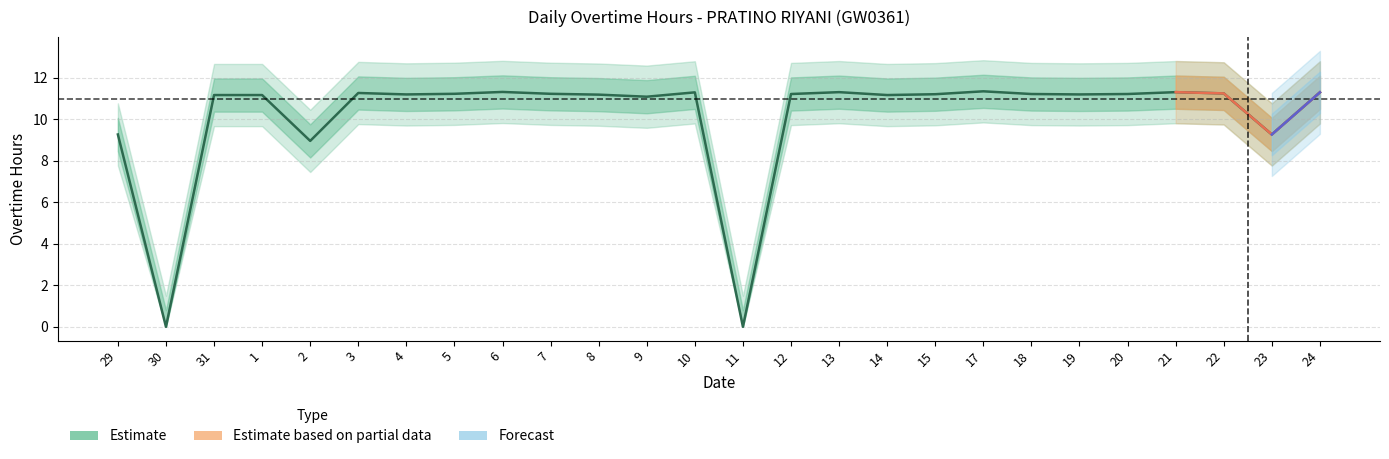

The chart shows a value of 2.7 at 20. True or false?

False